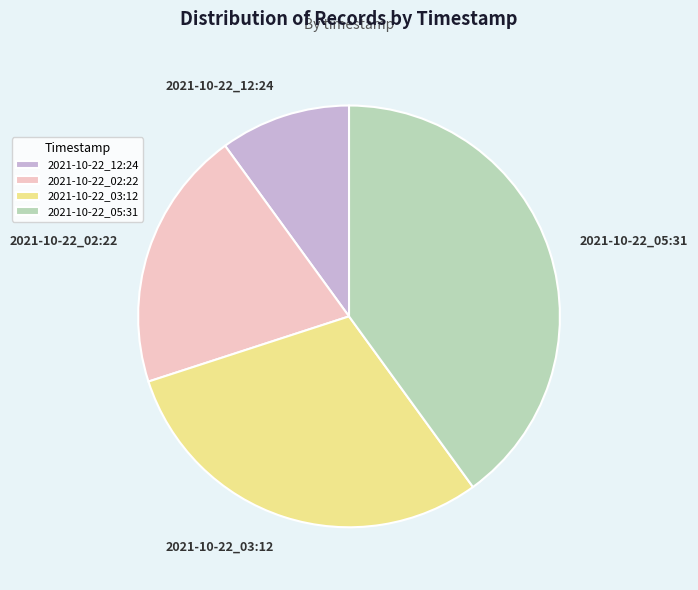

Which slice is the smallest?

2021-10-22_12:24